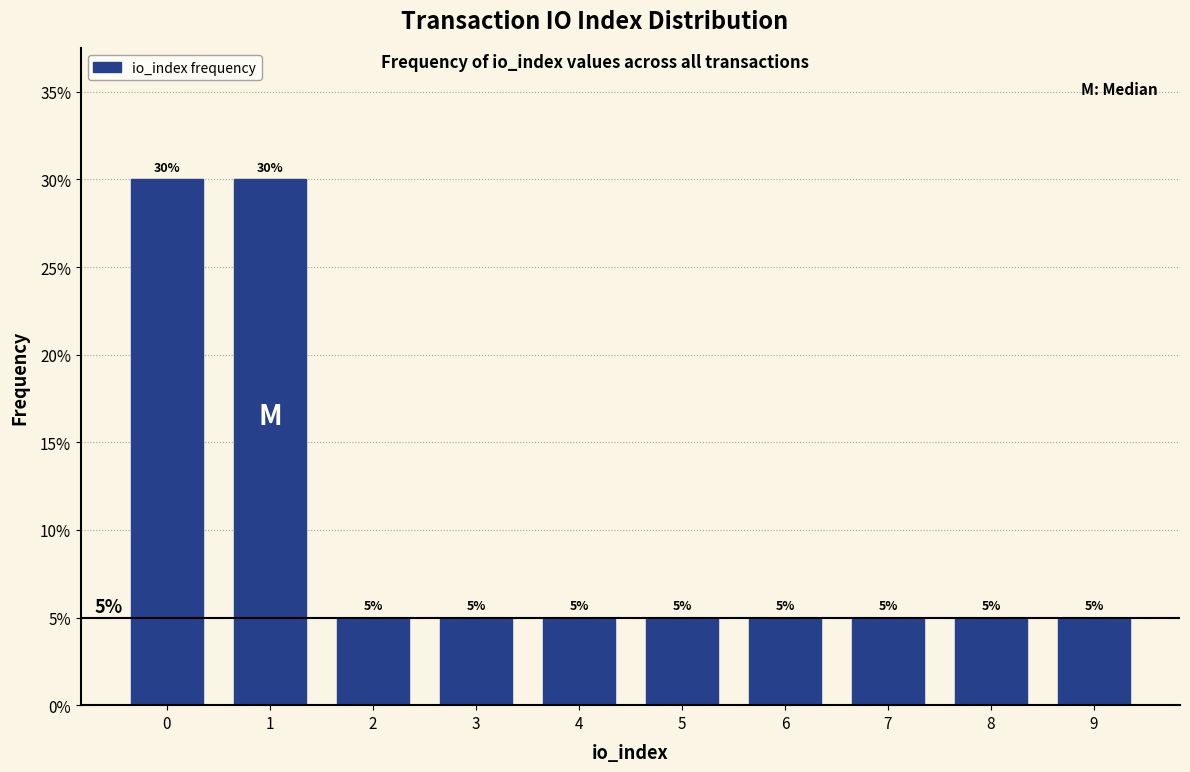

Reading left to right, extract all data points from this chart.

0=30	1=30	2=5	3=5	4=5	5=5	6=5	7=5	8=5	9=5